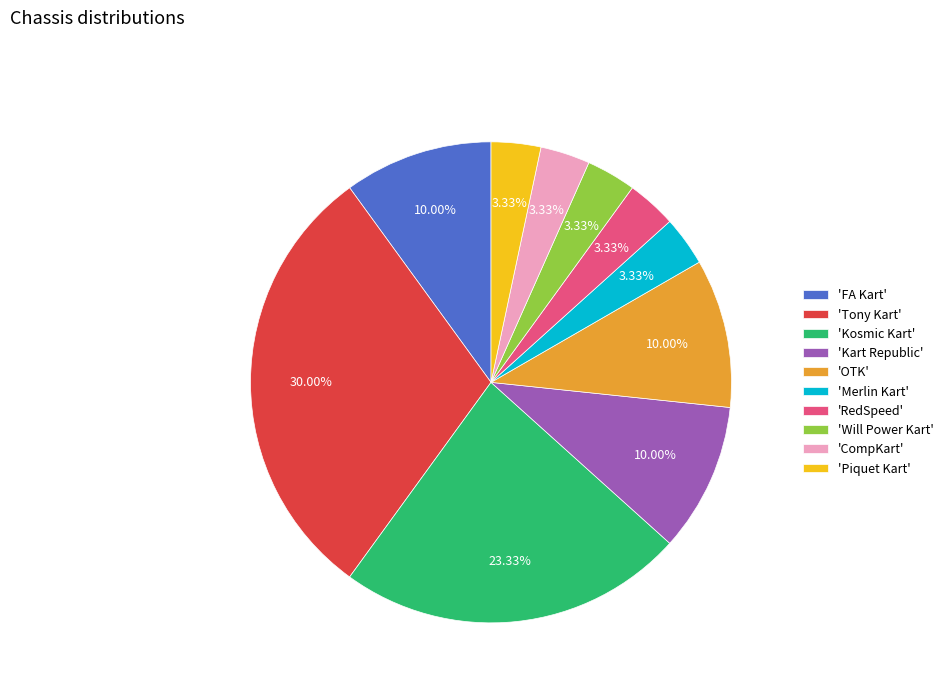

Between 'Kart Republic' and 'Tony Kart', which is larger?

'Tony Kart'